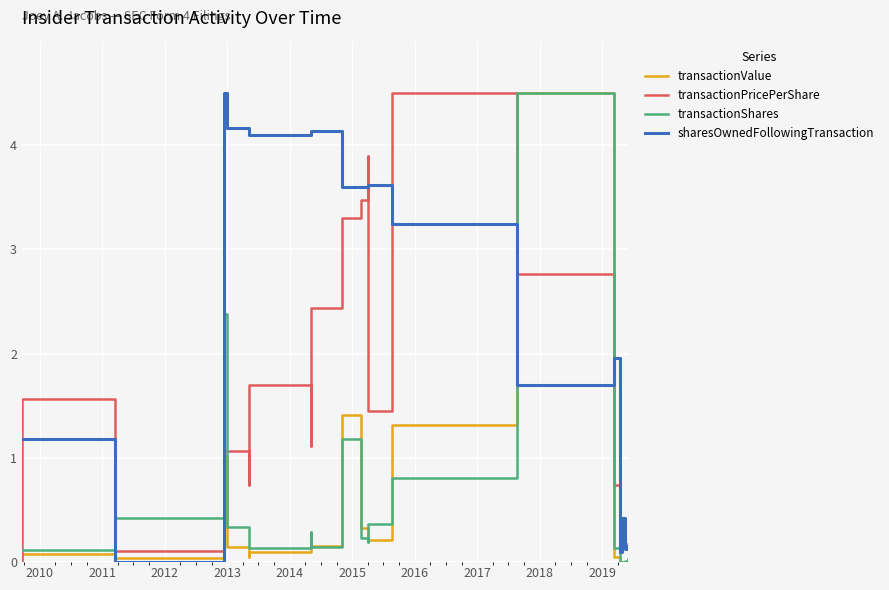

What is the label of the 18th point from the right?

2011